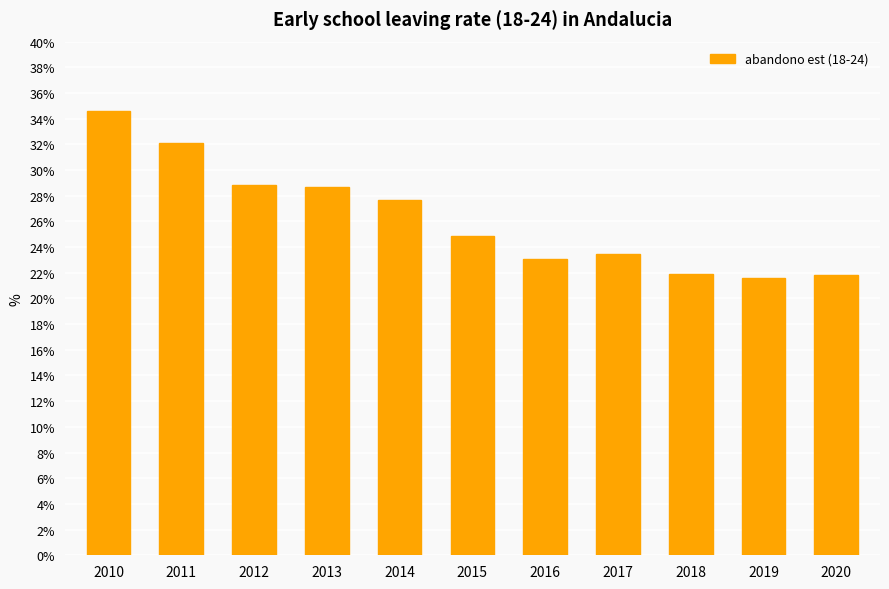

What is the value of the 8th bar from the left?

23.5